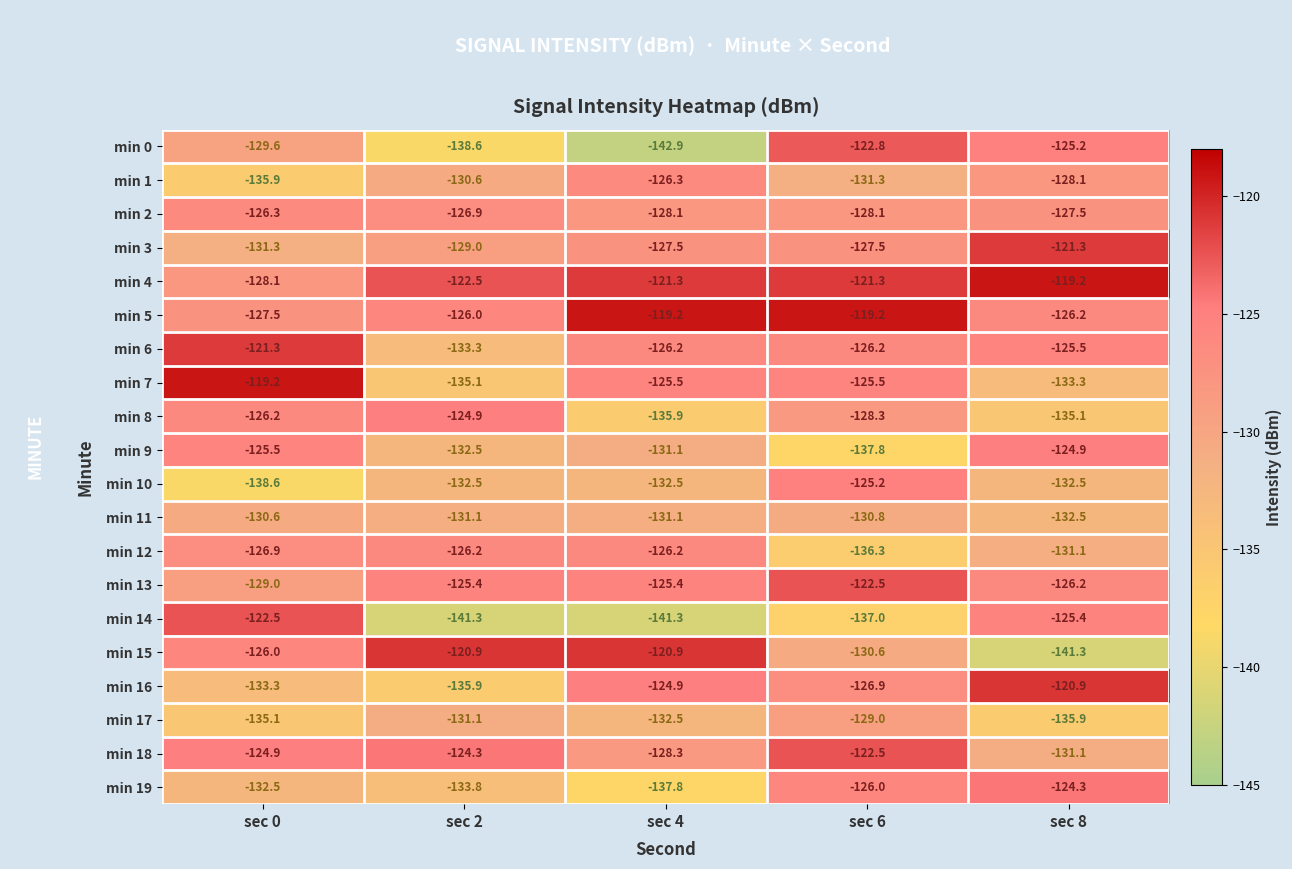

What is the highest value of the min 10 series?

-125.2